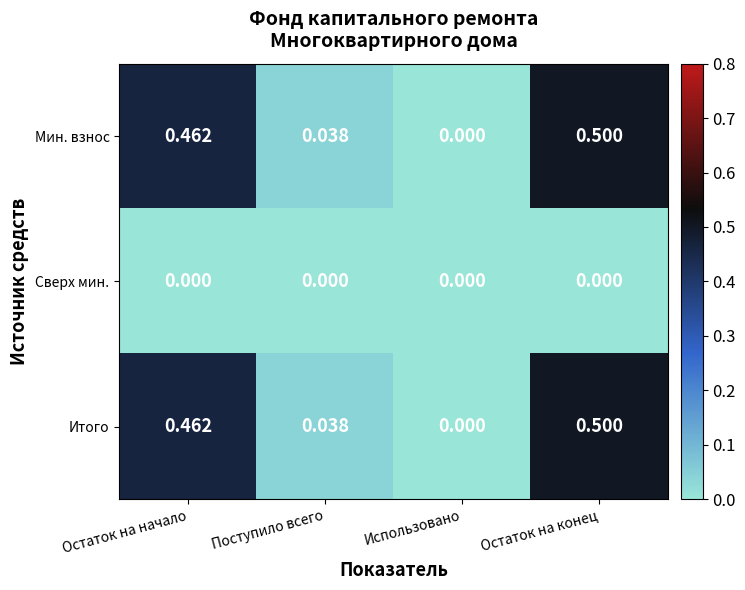

At which category is the sum across all series the highest?

Остаток на конец